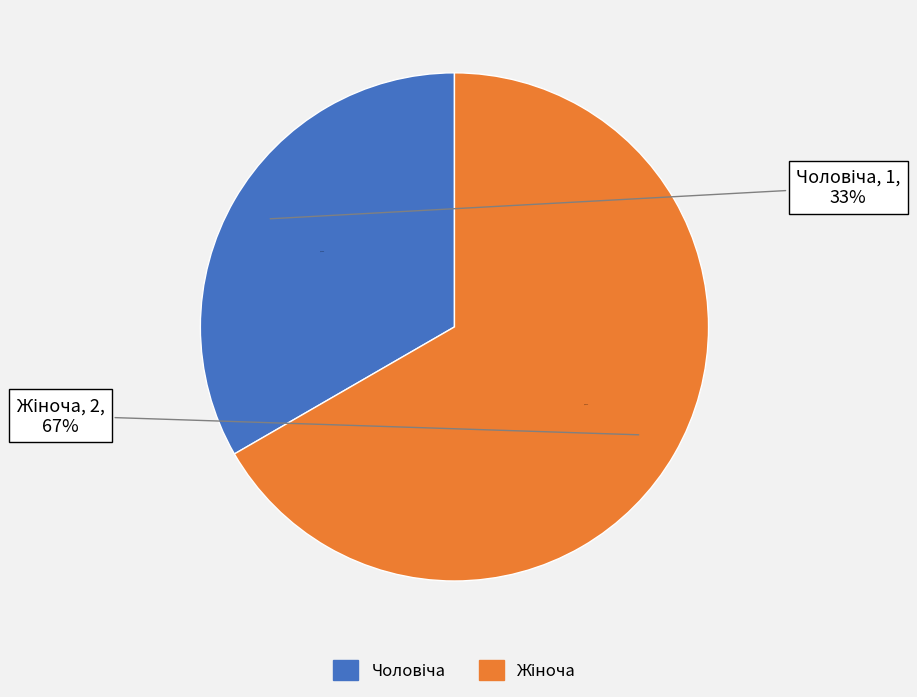

True or false: Жіноча accounts for 67% of the total.

True